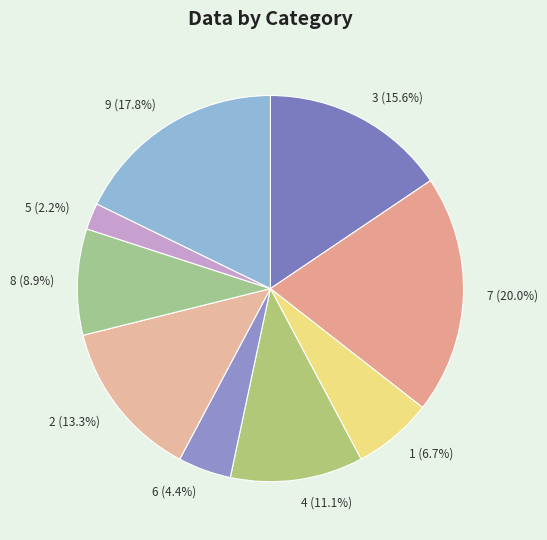

To the nearest percent, what portion does 4 represent?

11%